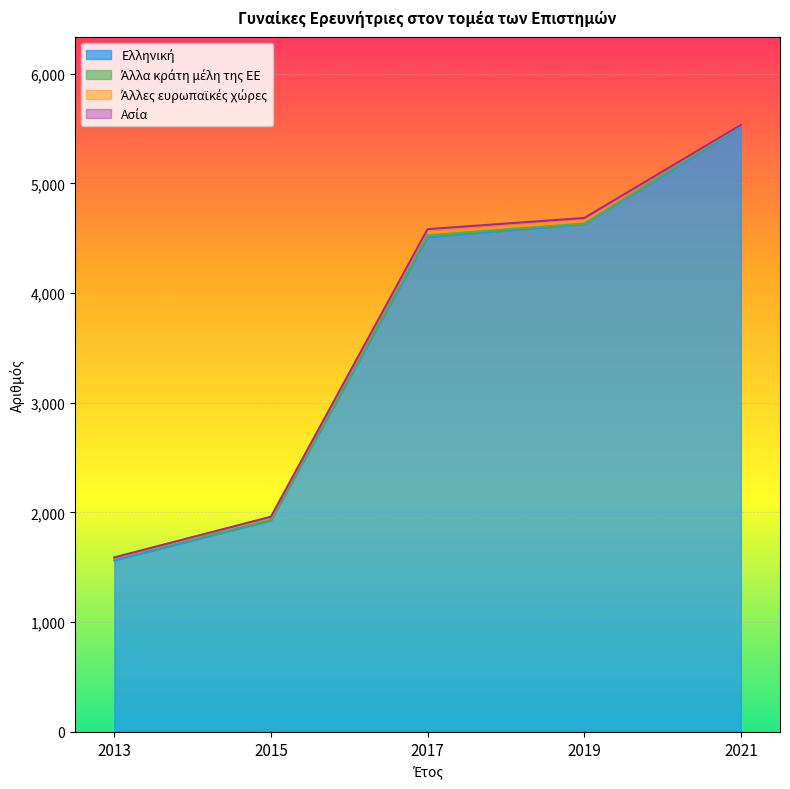

What is the total value across all series at 2013?

1590